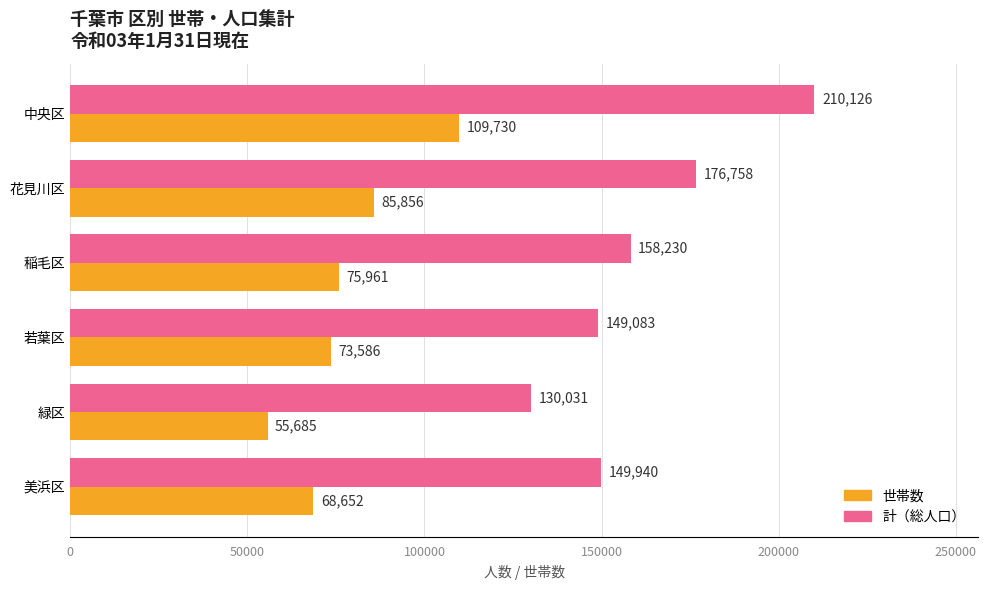

Which series has the largest range (max minus min)?

計（総人口）